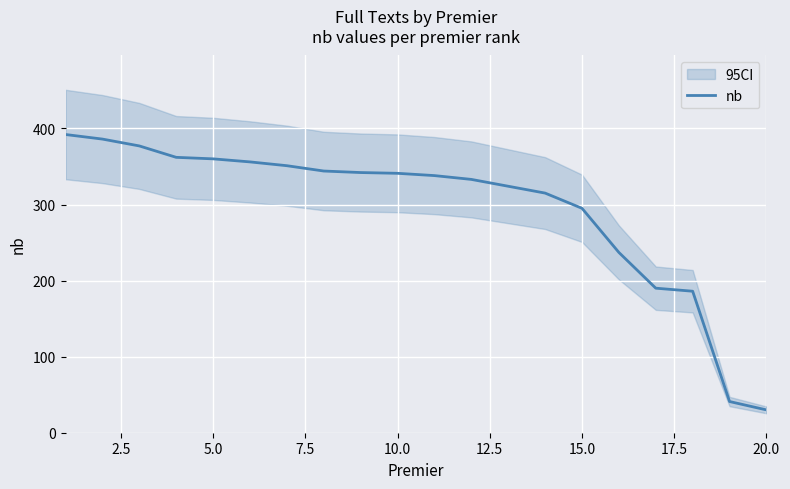

The value of nb at 5.0 is 360. True or false?

True